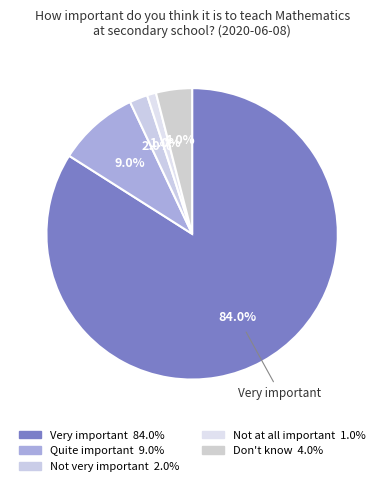

Count the number of slices in the pie.

5